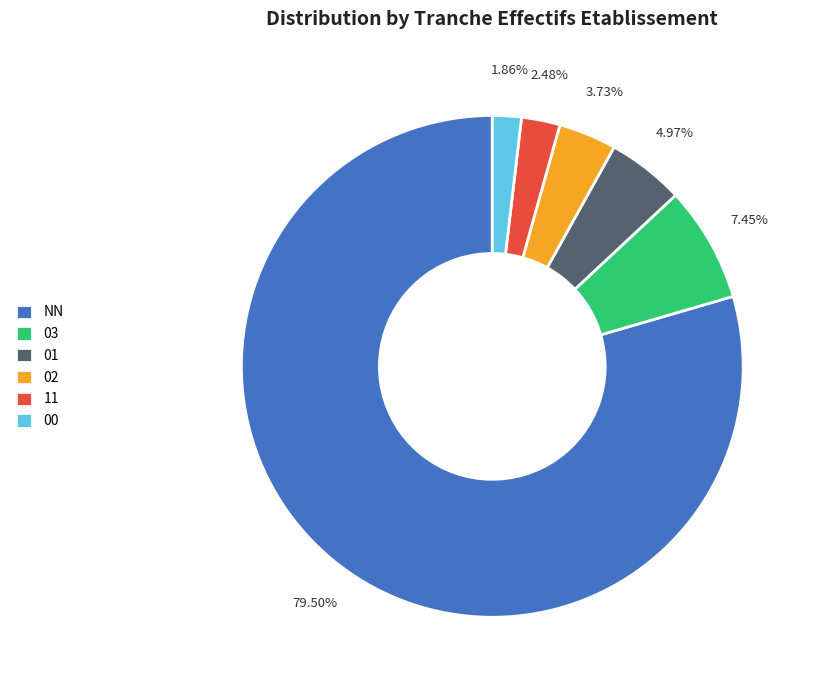

What percentage is the 01 slice, to the nearest percent?

5%